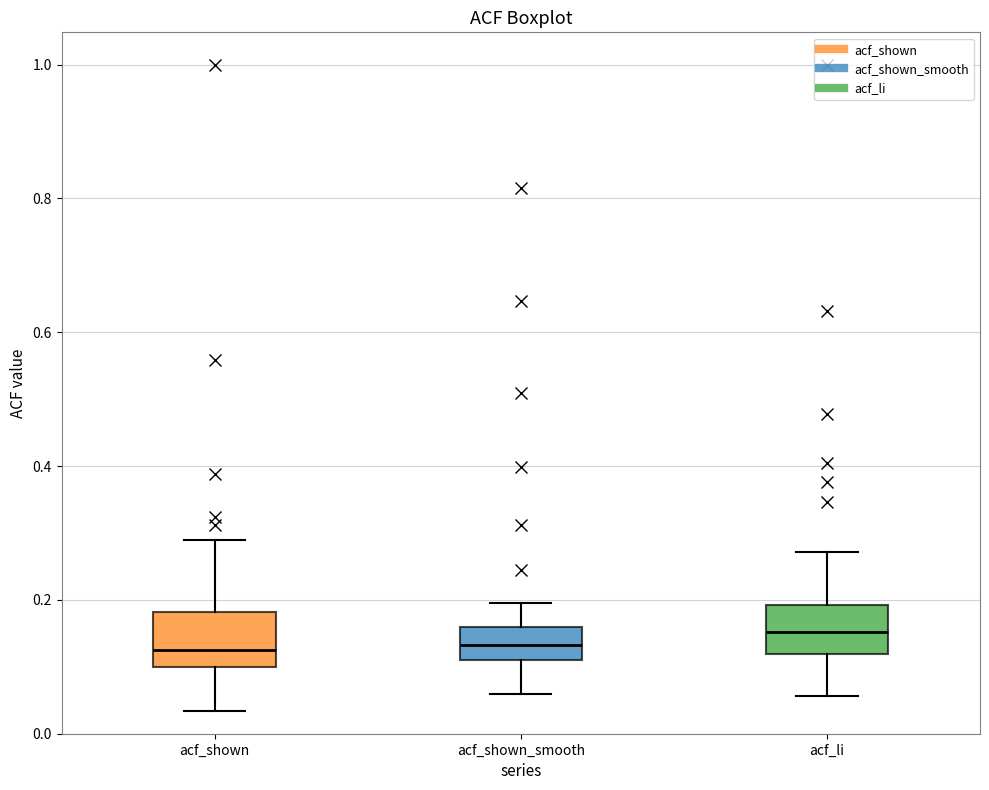

Reading left to right, transcribe this box plot: for each box, give where its median line is, the range the box spans, and where its two whiskers end, as read against the y-axis. The values are not printed on the chart, so give them approximately, as read against the axis.

acf_shown: median 0.12, box 0.10 to 0.18, whiskers 0.04 to 0.28
acf_shown_smooth: median 0.14, box 0.12 to 0.16, whiskers 0.06 to 0.20
acf_li: median 0.16, box 0.12 to 0.20, whiskers 0.06 to 0.28